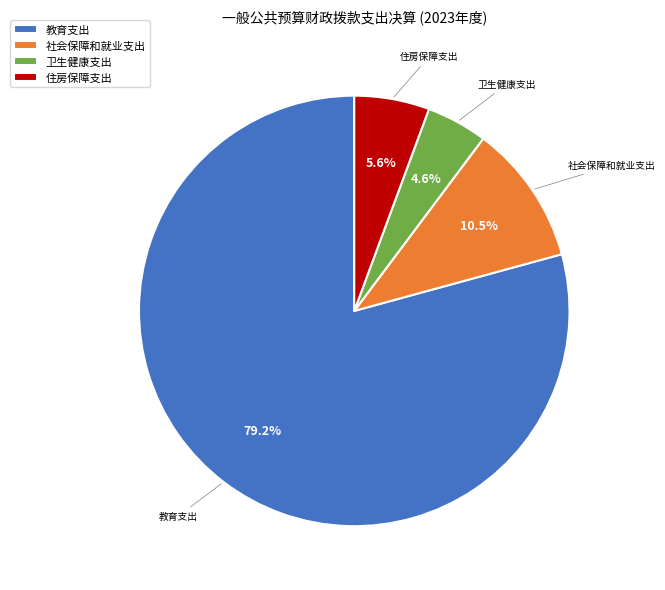

How many segments does this pie chart have?

4